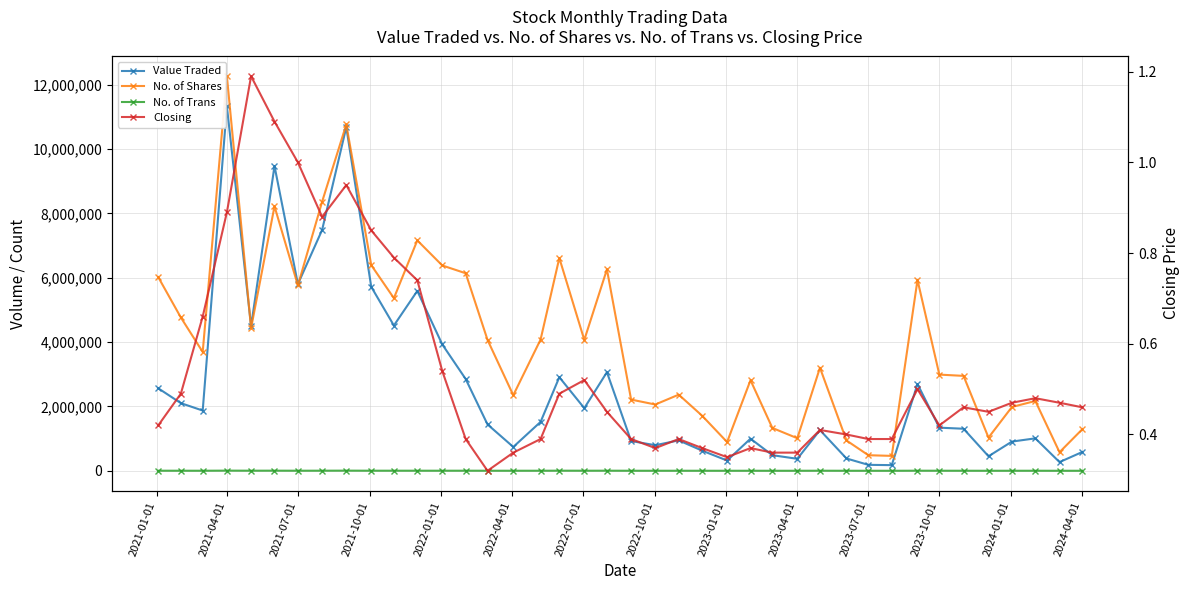

What is the difference between the maximum and minimum values in the No. of Shares series?

11800565.0